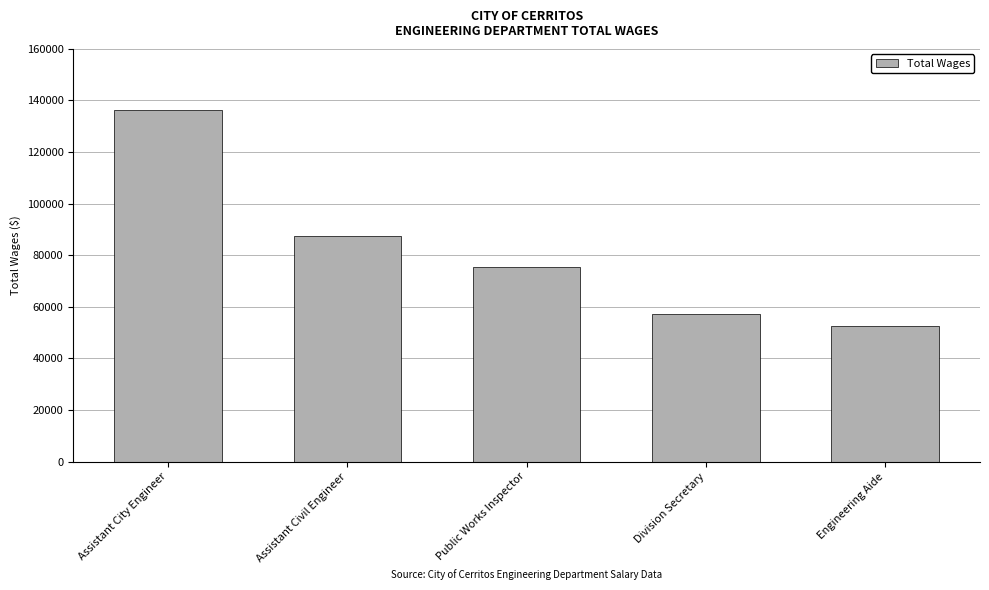

At which category does the chart reach its minimum across all series?

Engineering Aide